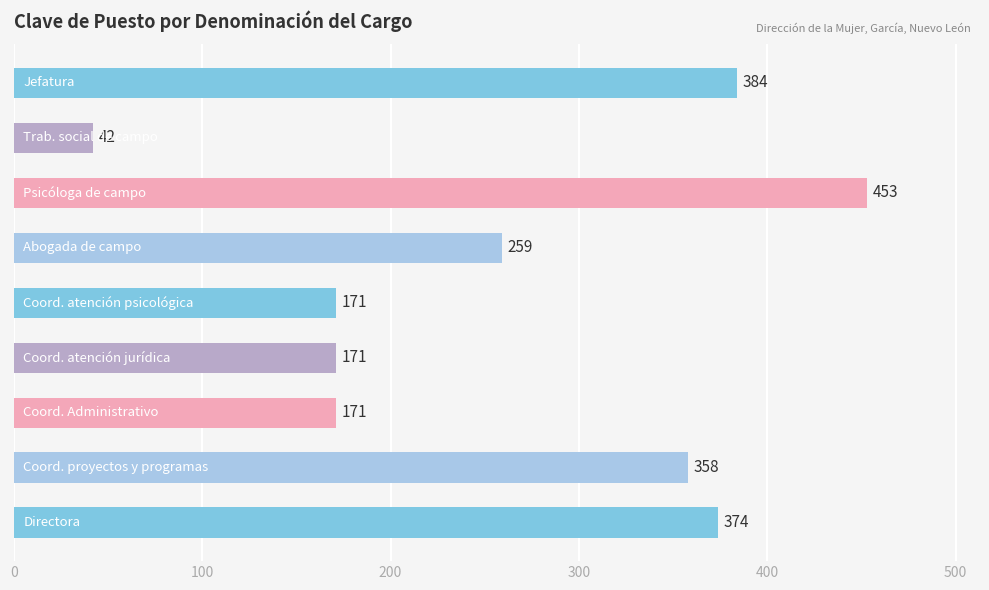

How many distinct data groups are displayed?

1